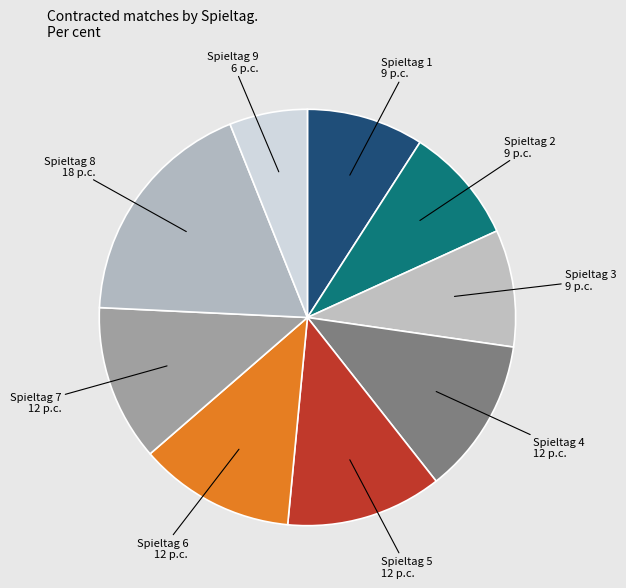

How many segments does this pie chart have?

9